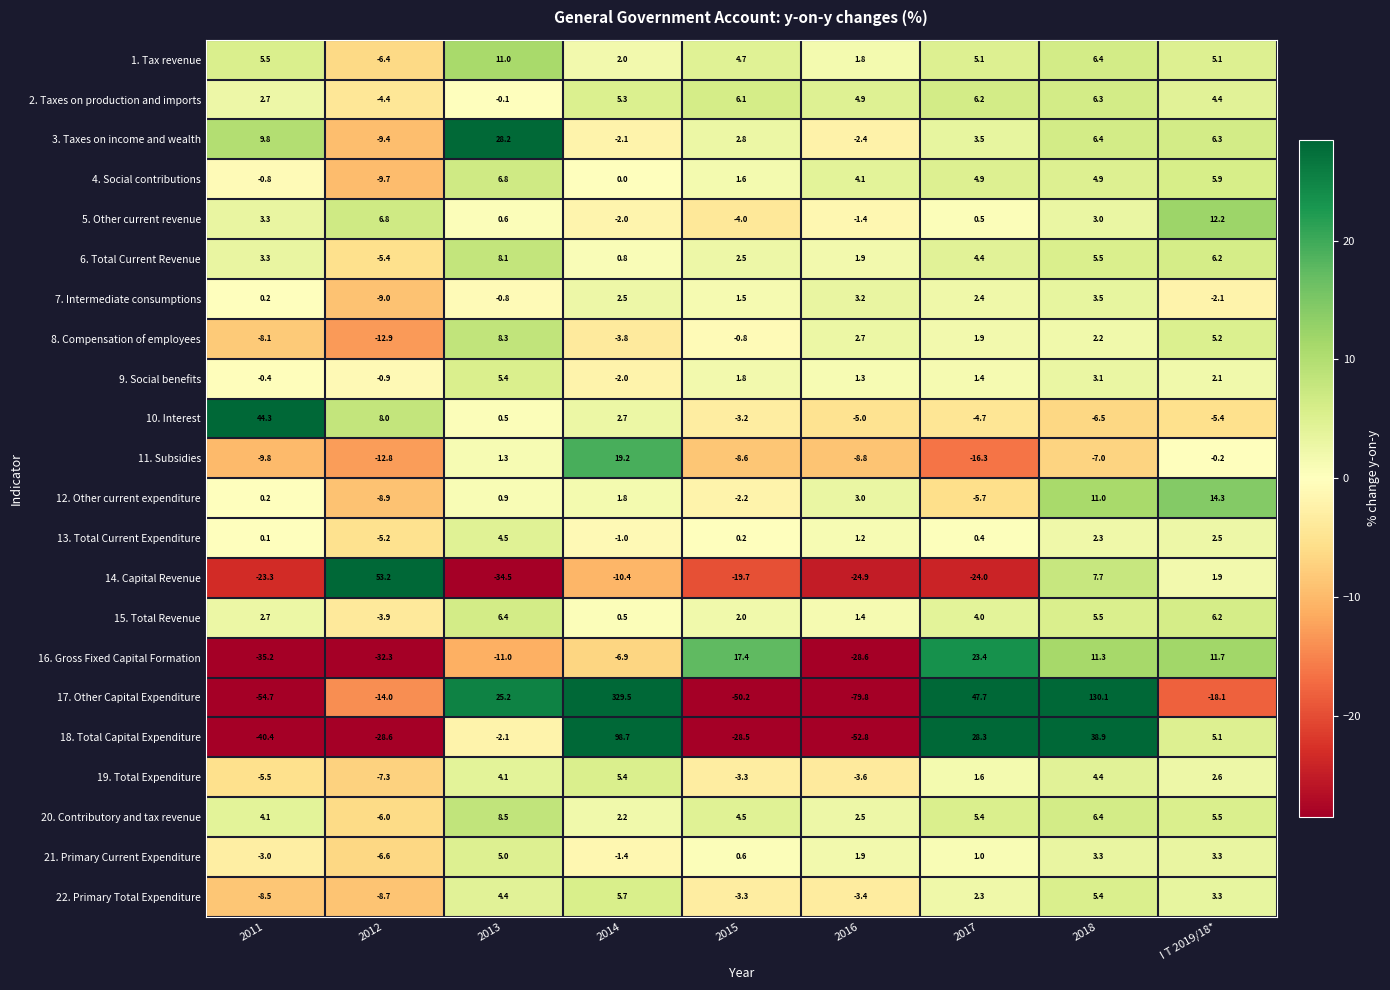

What is the maximum value shown in the chart?

329.5